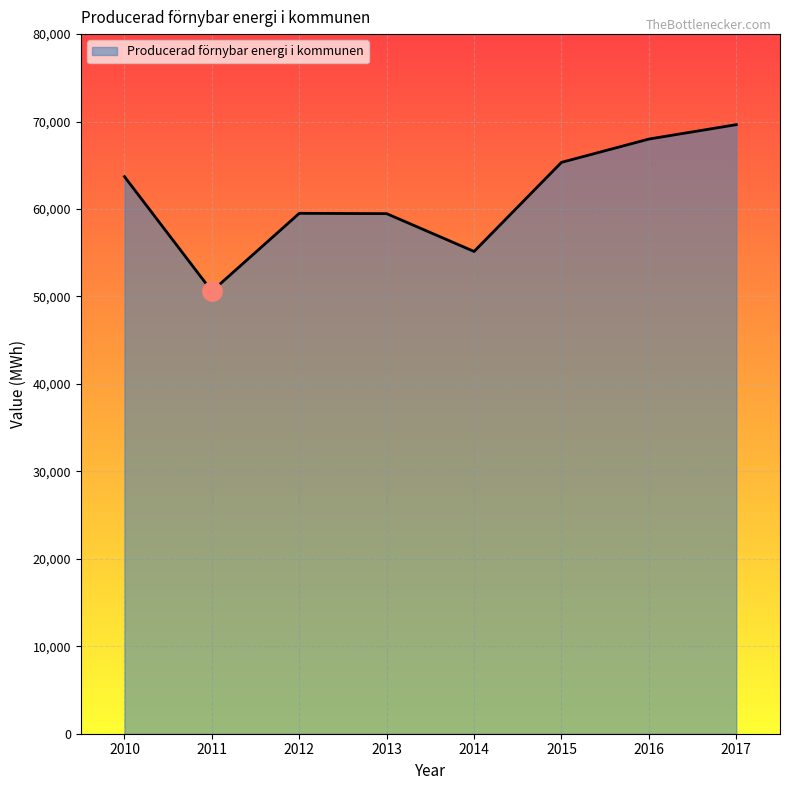

How many series are shown in this chart?

1